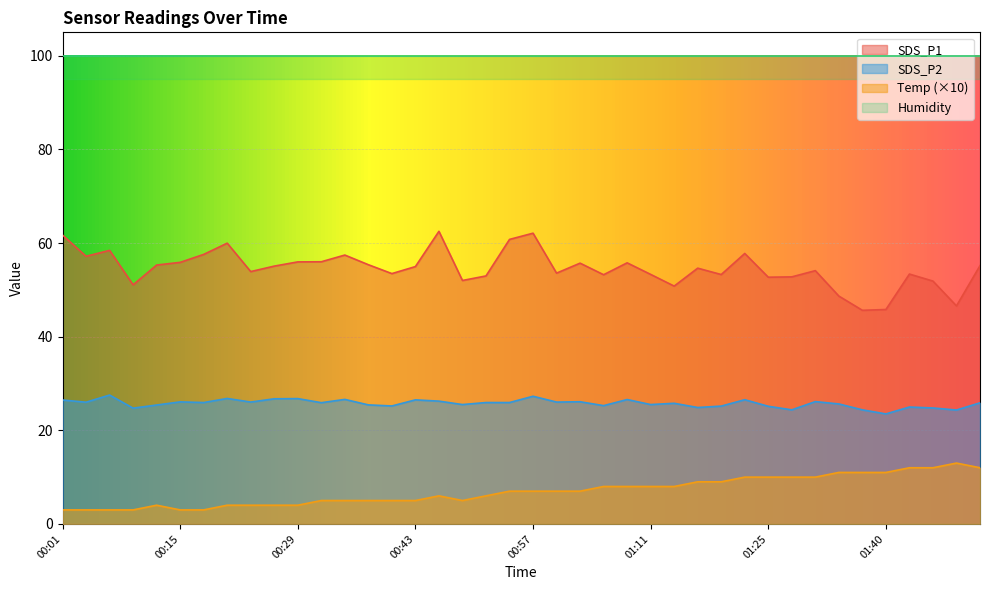

The value of Temp (×10) at 00:29 is 4.0. True or false?

True